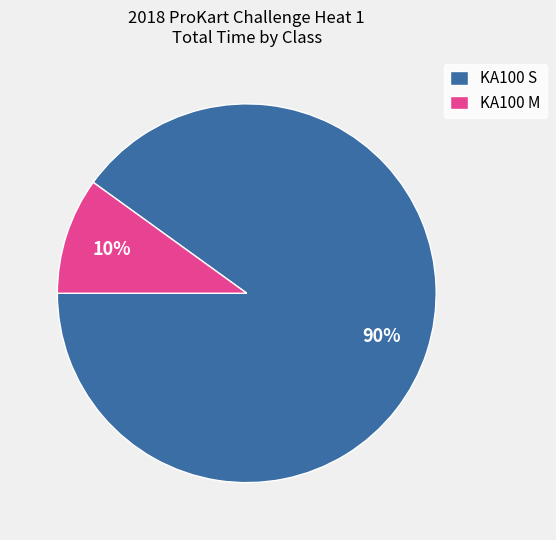

Which category has the biggest portion of the pie?

KA100 S